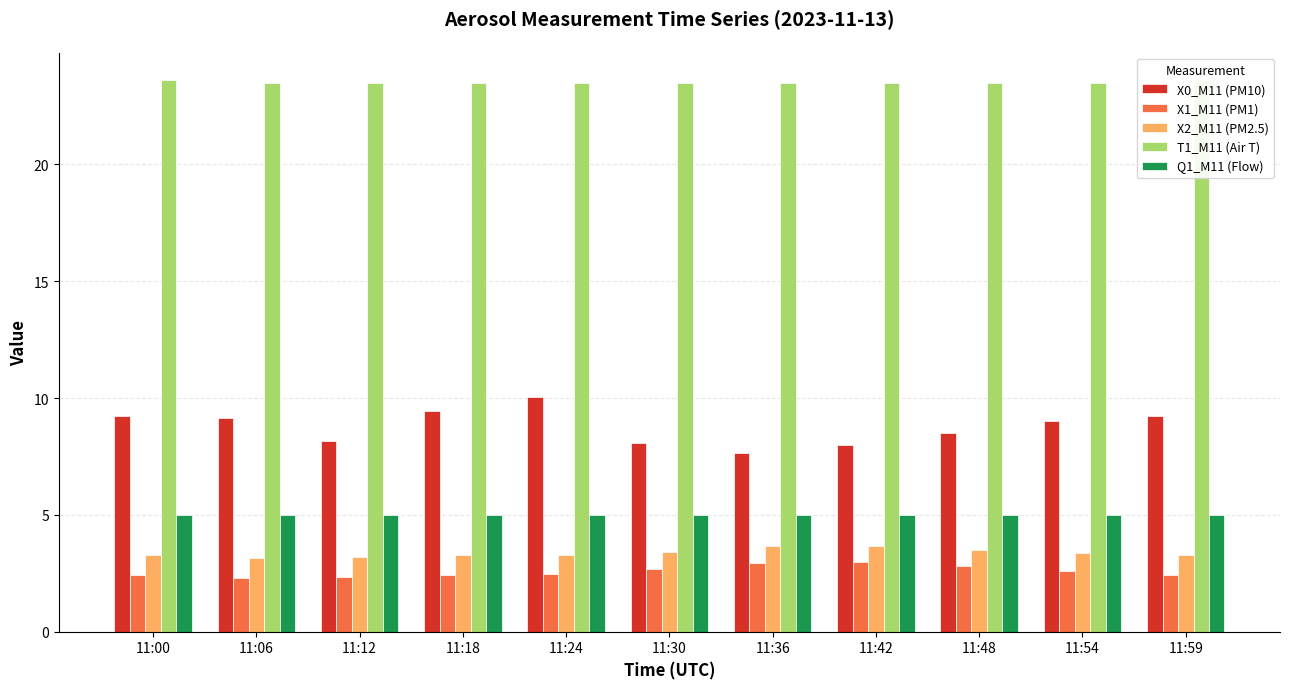

List the labels in order of X2_M11 (PM2.5) value, smallest first.

11:06, 11:12, 11:00, 11:24, 11:59, 11:18, 11:54, 11:30, 11:48, 11:36, 11:42